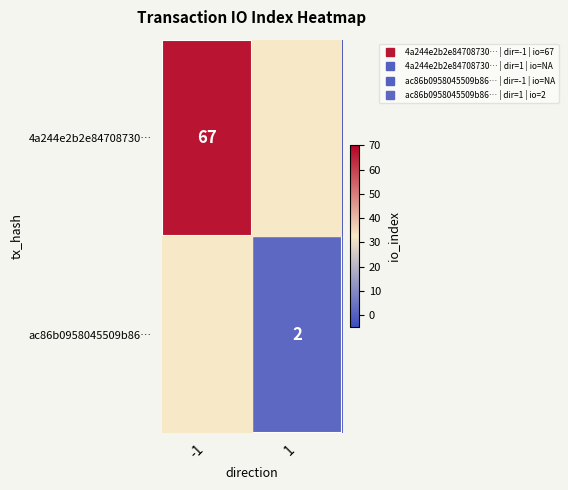

What is the sum of all 4a244e2b2e84708730… values?

67